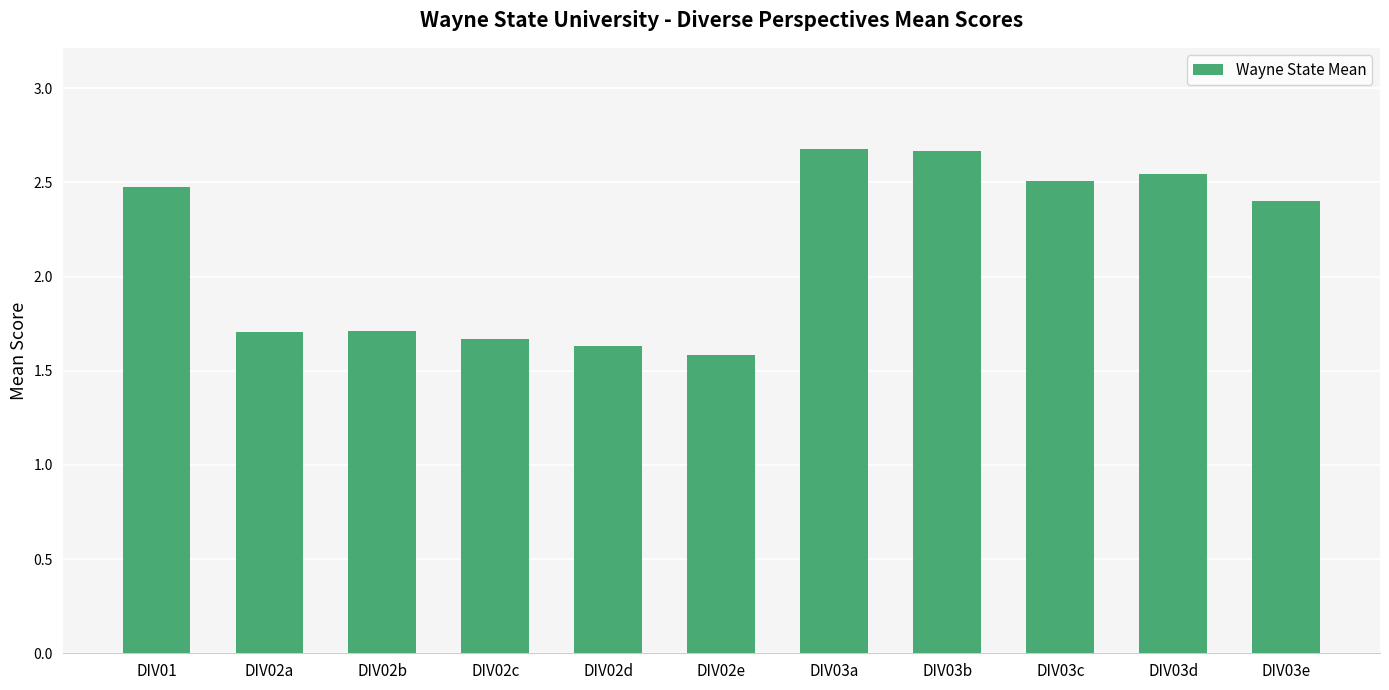

What is the sum of the values at DIV03e and DIV02a?

4.1